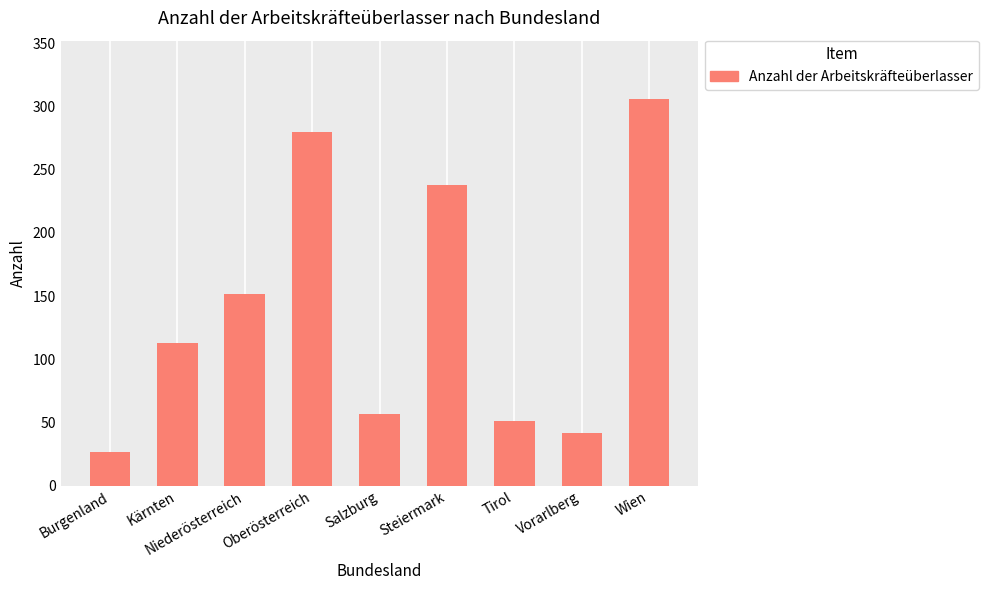

What is the approximate value at Burgenland?

27